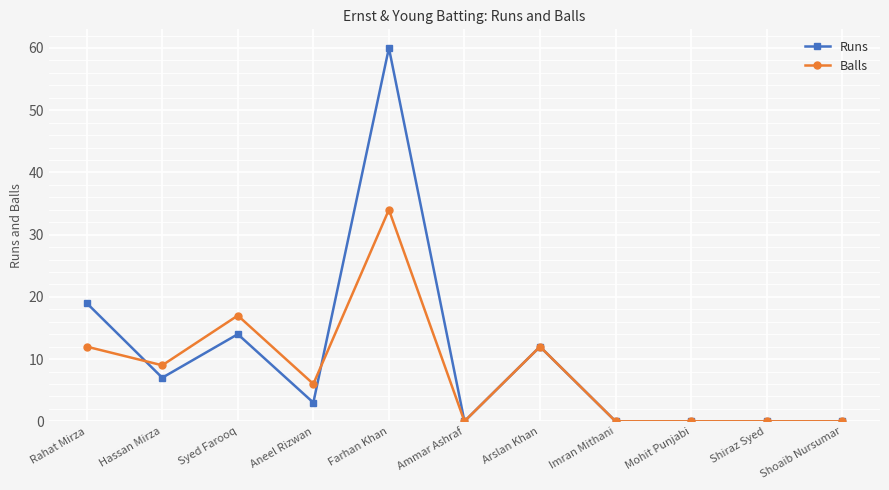

Which category has the highest value in the Balls series?

Farhan Khan